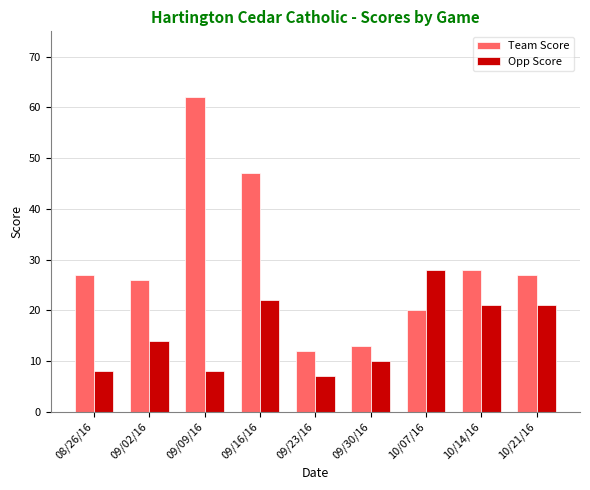

Reading left to right, transcribe all the data shown in this chart.

Team Score: 08/26/16=27	09/02/16=26	09/09/16=62	09/16/16=47	09/23/16=12	09/30/16=13	10/07/16=20	10/14/16=28	10/21/16=27
Opp Score: 08/26/16=8	09/02/16=14	09/09/16=8	09/16/16=22	09/23/16=7	09/30/16=10	10/07/16=28	10/14/16=21	10/21/16=21